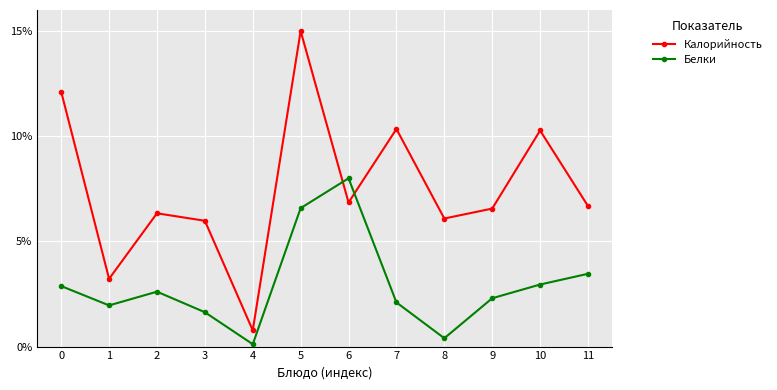

Which series has the largest total across all categories?

Калорийность